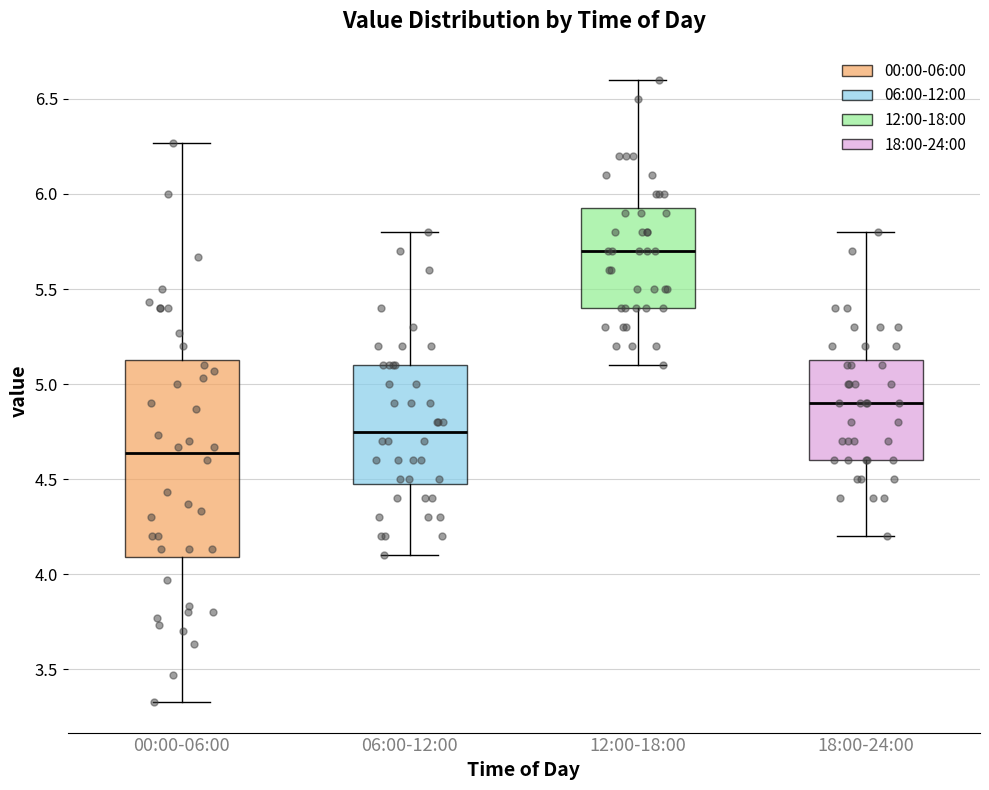

Which box is the tallest, from its lower edge to its upper edge?

00:00-06:00